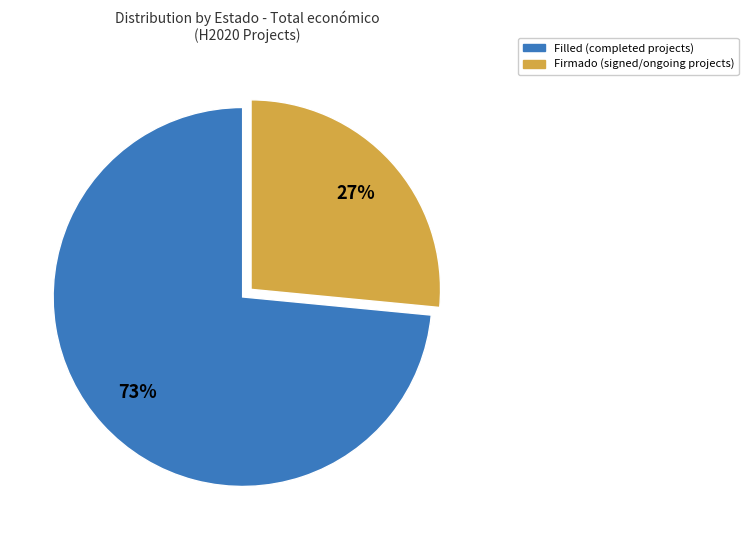

To the nearest percent, what is the average slice percentage?

50%